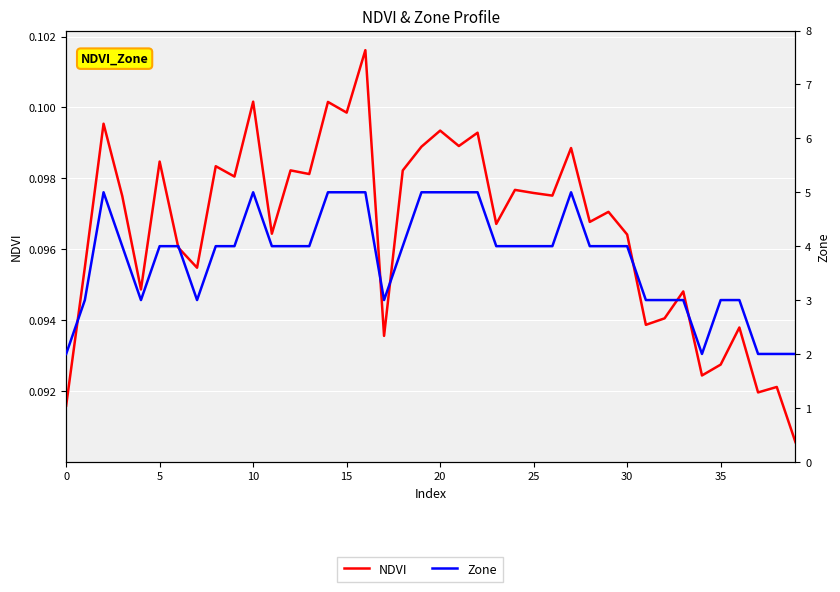

Is it true that Zone equals 3.0 at 38?

False